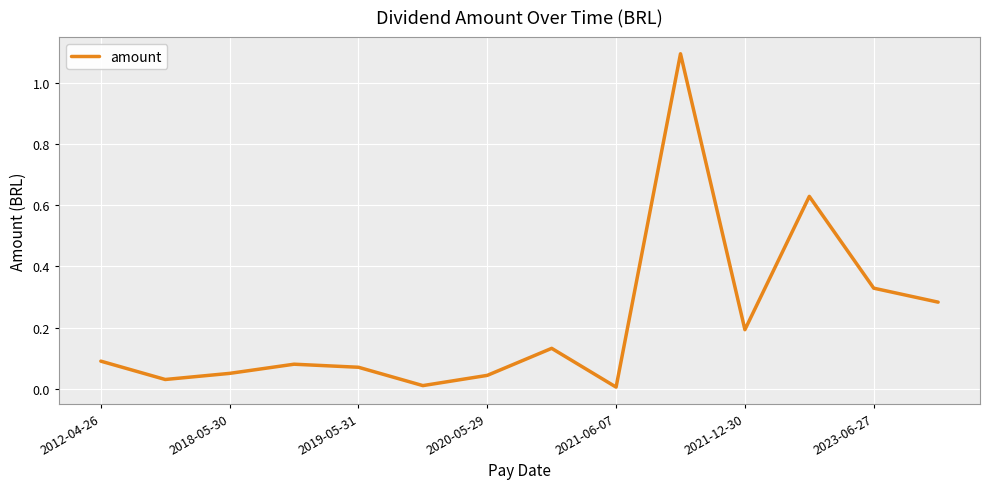

What is the greatest value displayed?

1.1